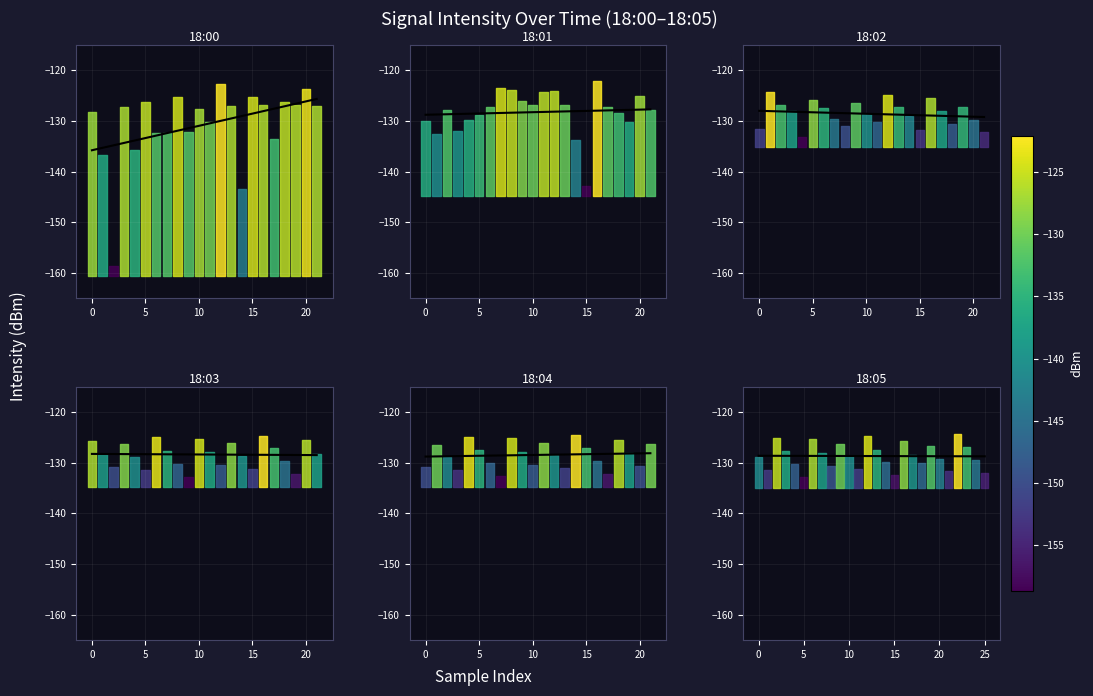

Is it true that the value at 16 is -45.1?

False